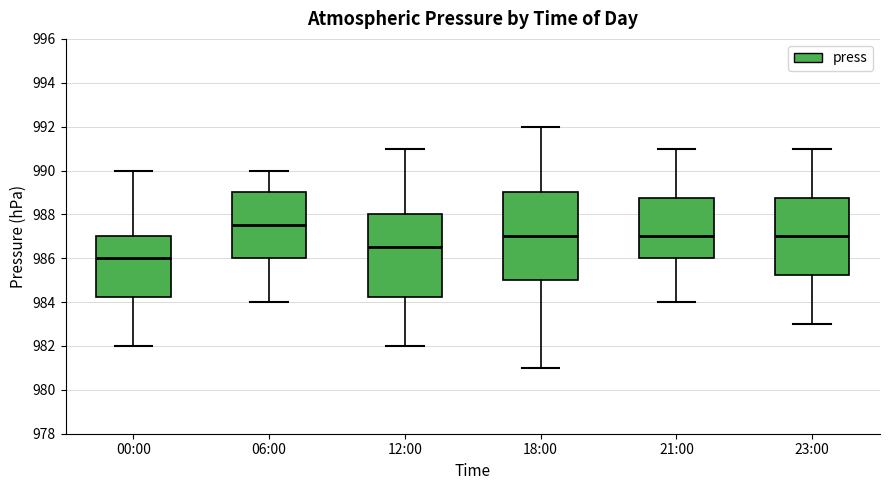

Where is the lower edge of the box for 23:00 on the y-axis? The values are not printed on the chart, so give them approximately, as read against the axis.

985.2